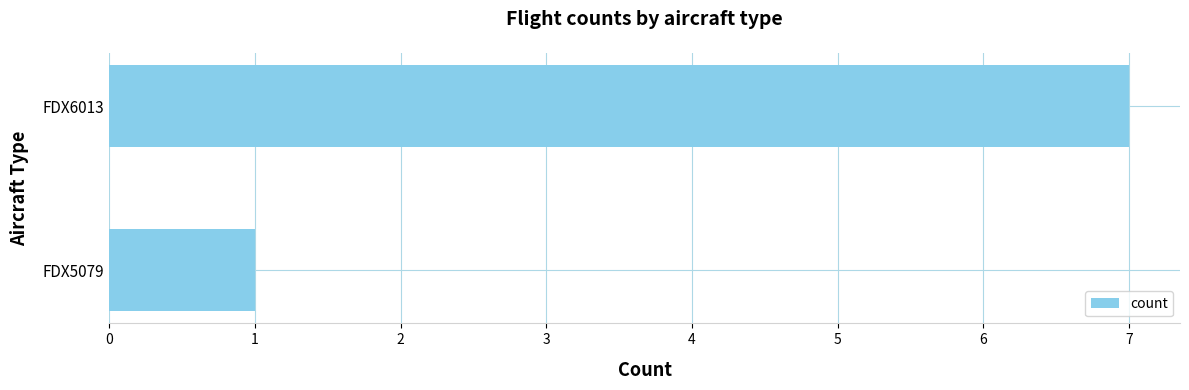

The value at FDX5079 is 2. True or false?

False